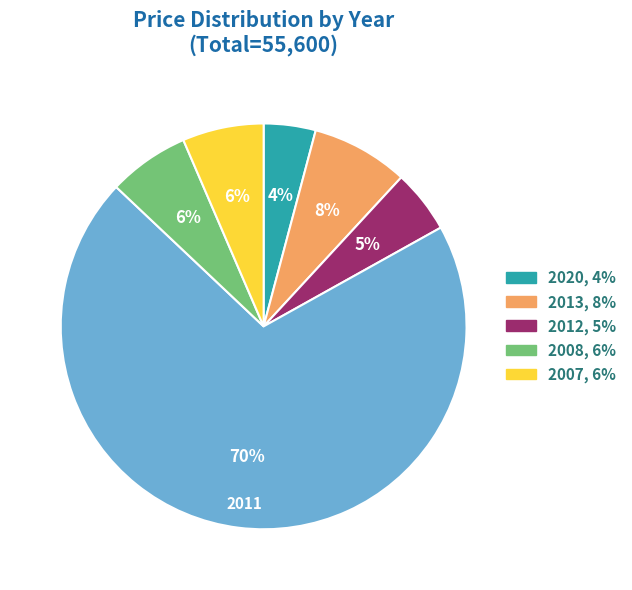

How many segments does this pie chart have?

6